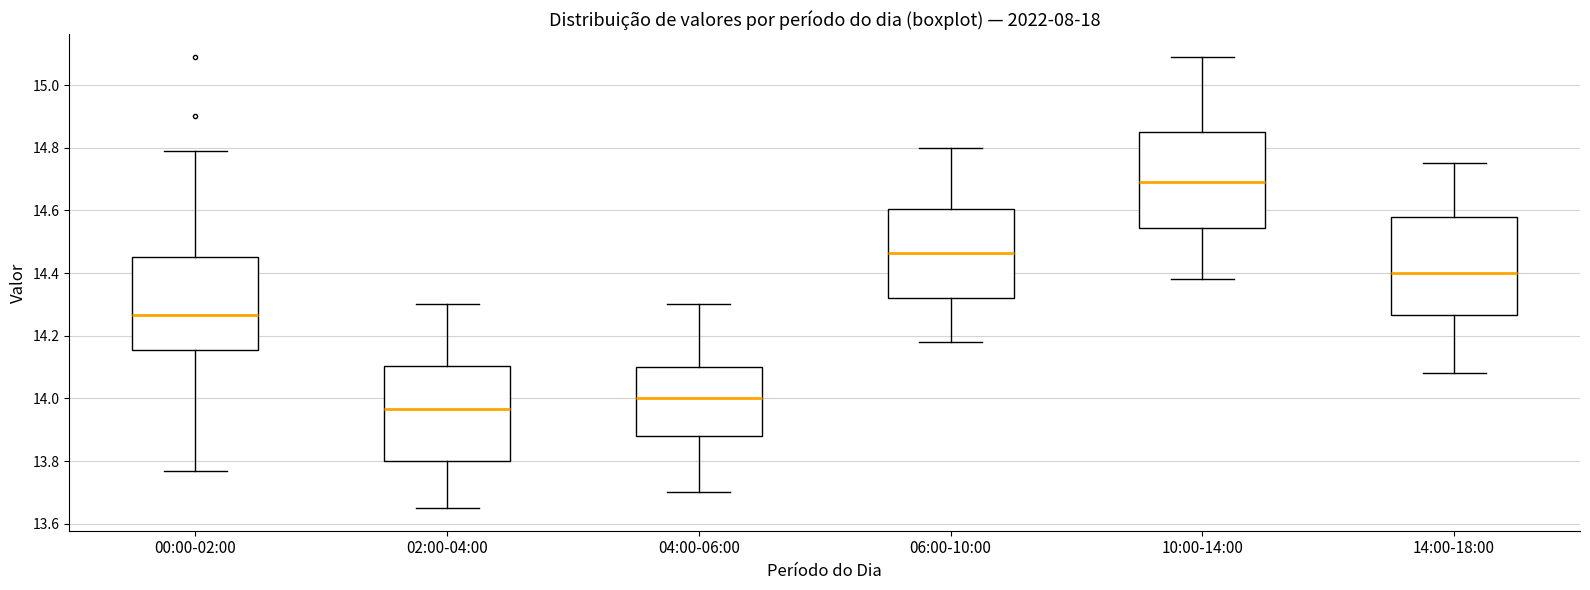

Which box's median line is the highest?

10:00-14:00